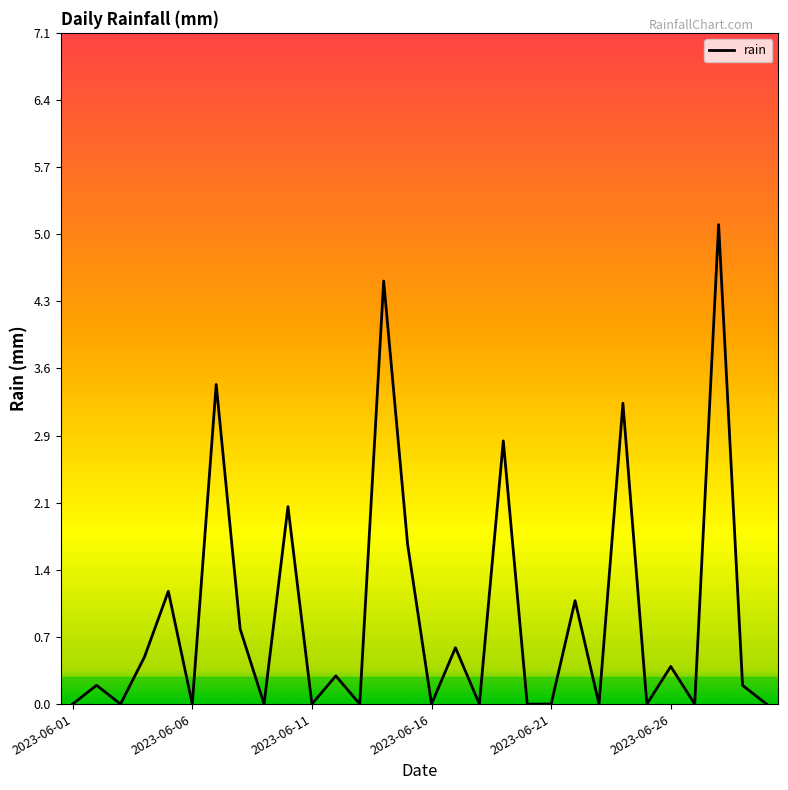

What is the maximum value shown in the chart?

5.1